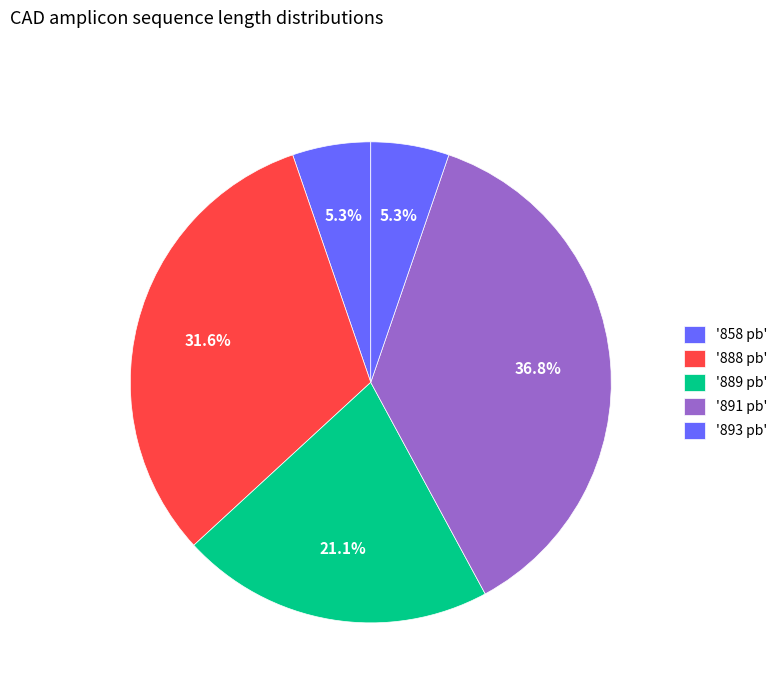

How many slices are in this pie chart?

5